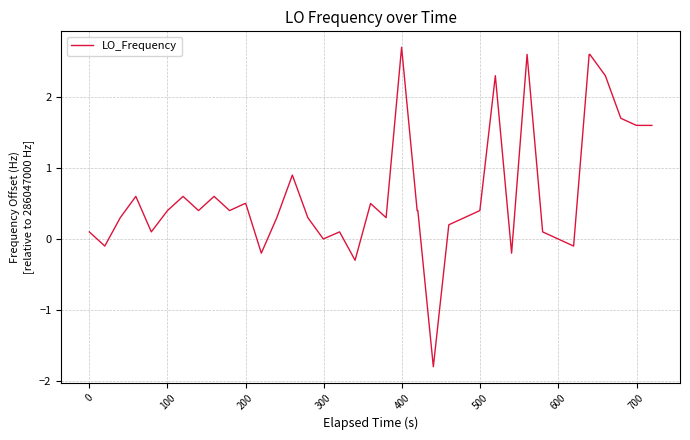

What is the difference between the maximum and minimum values?

4.5